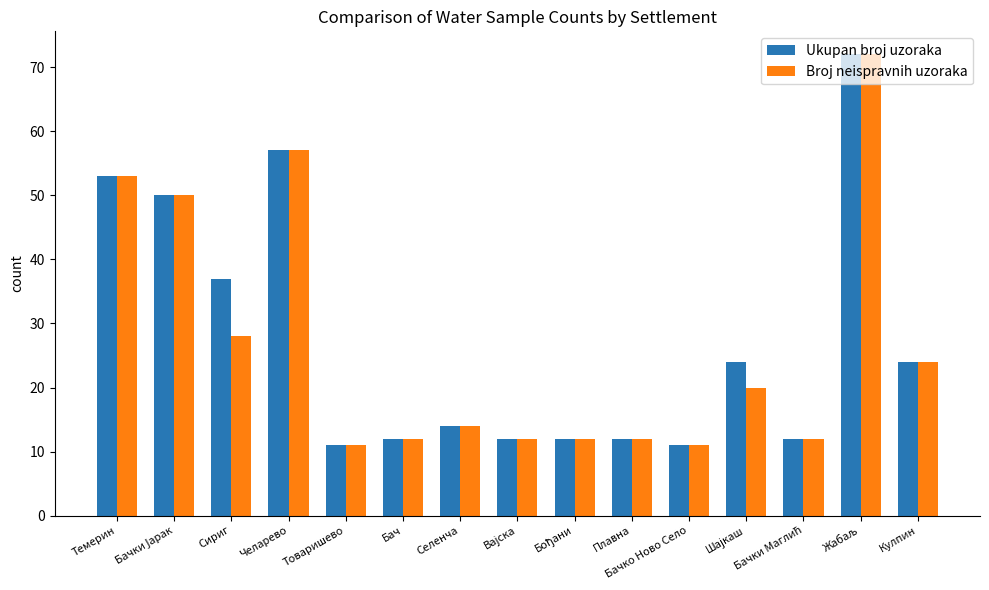

What is the maximum value for Broj neispravnih uzoraka?

72